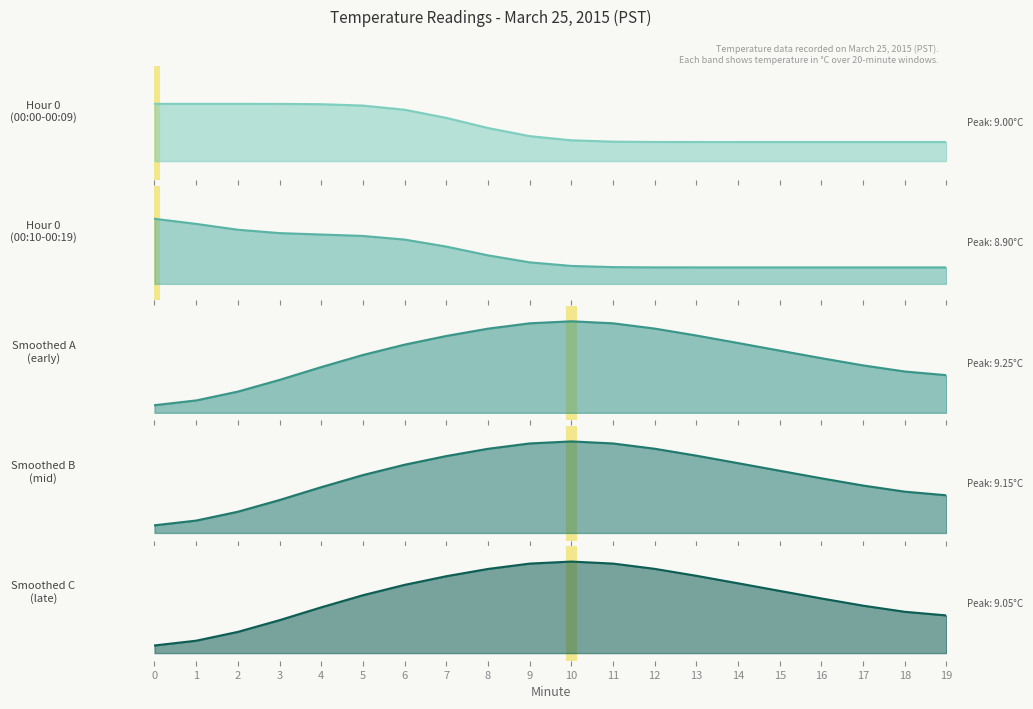

Which series has the widest spread of values?

Smoothed A